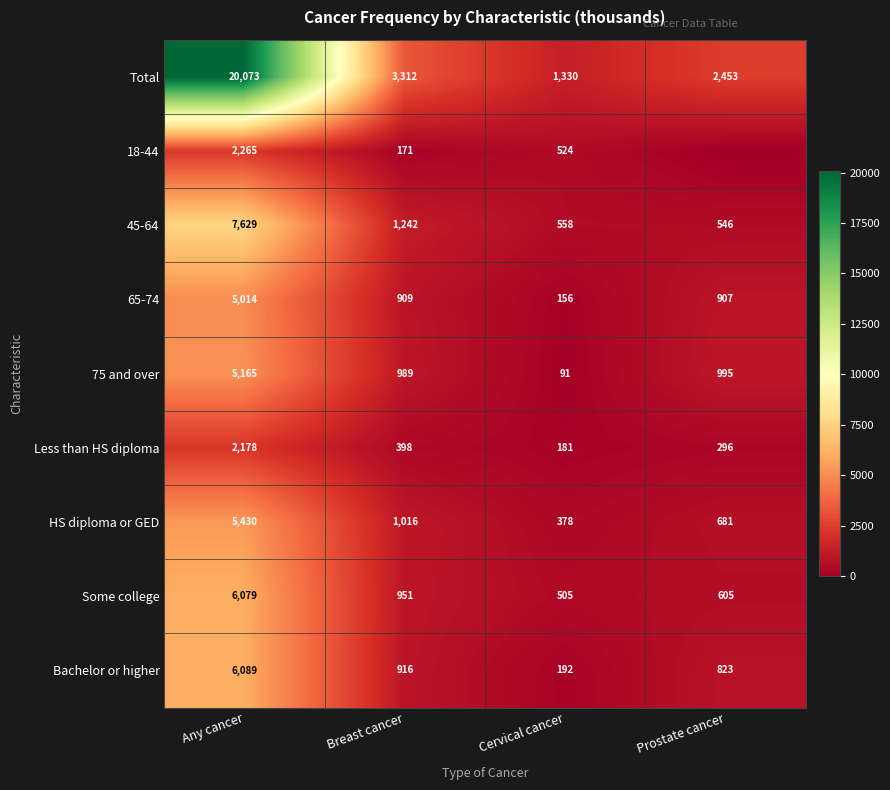

Which label corresponds to the largest value in the chart?

Any cancer